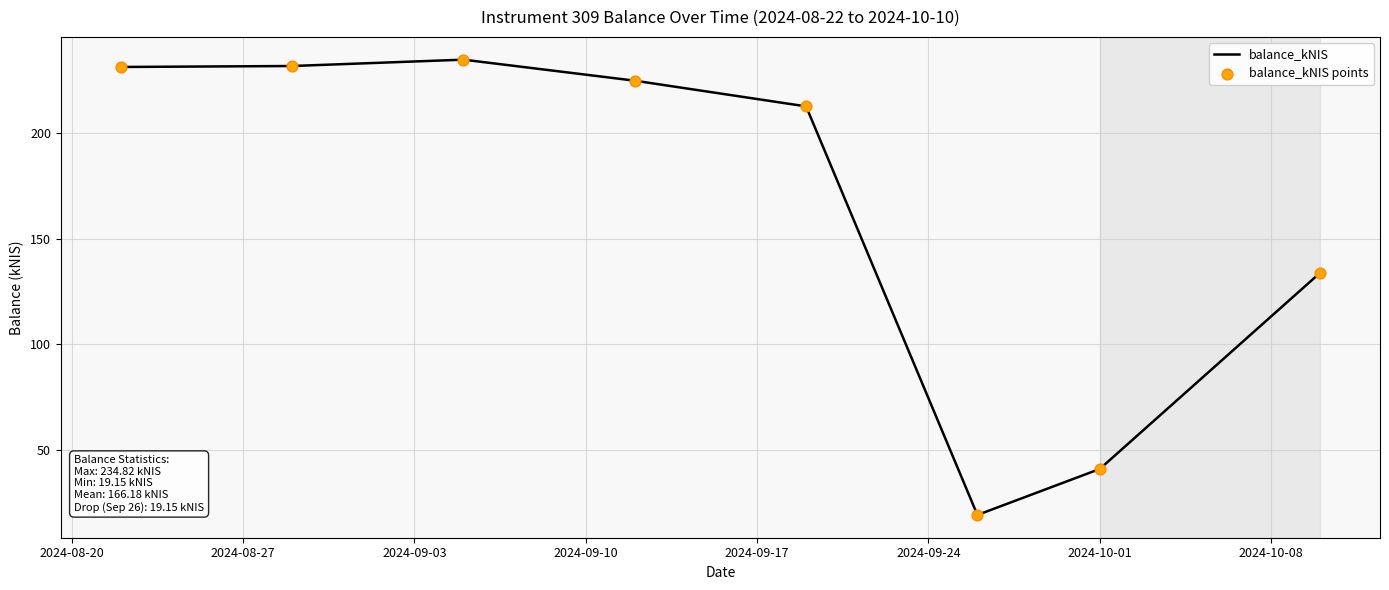

What is the maximum value shown in the chart?

234.8